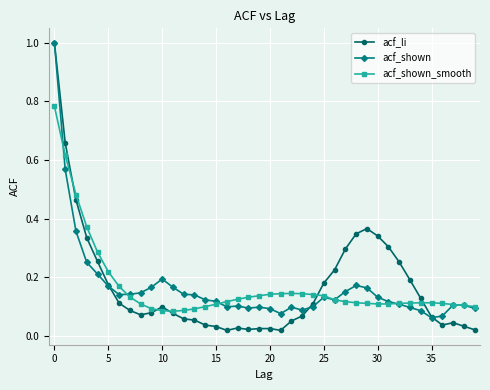

What is the highest value of the acf_shown series?

1.0